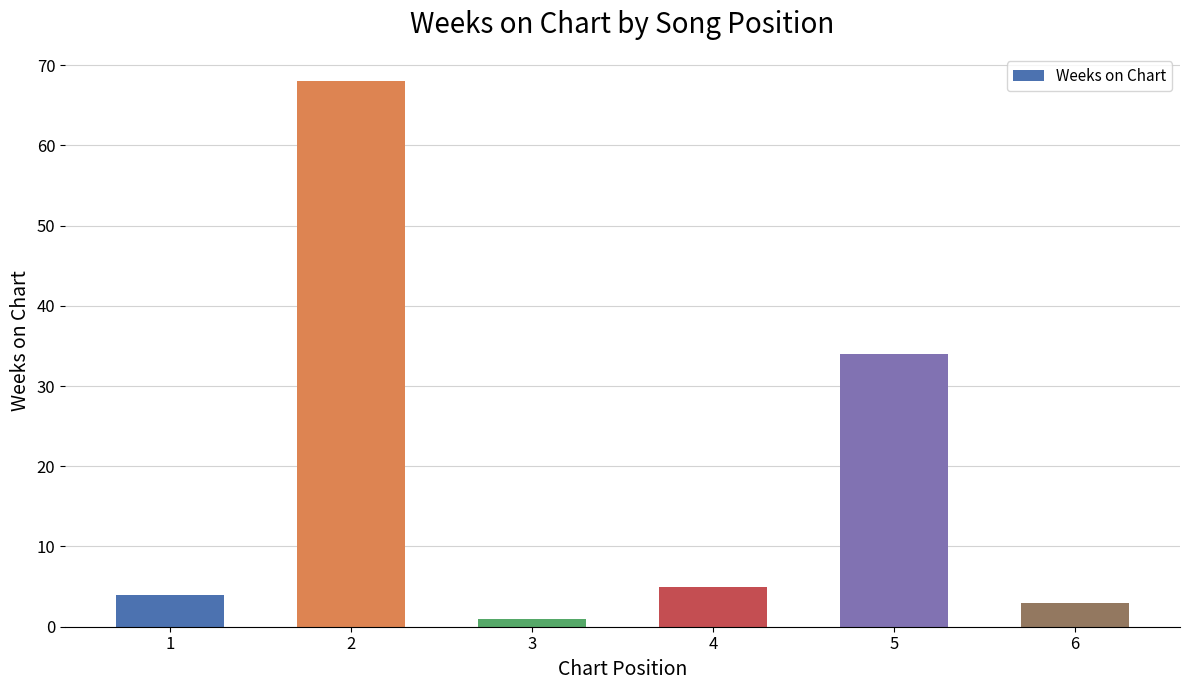

List the labels in order of value, largest first.

2, 5, 4, 1, 6, 3